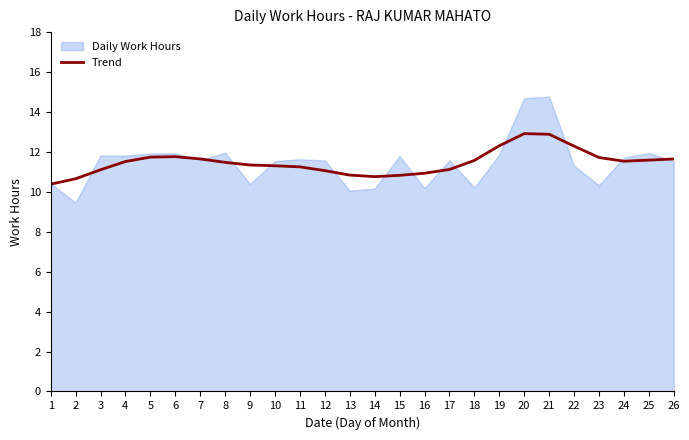

The Trend series shows 6.4 at 2. True or false?

False